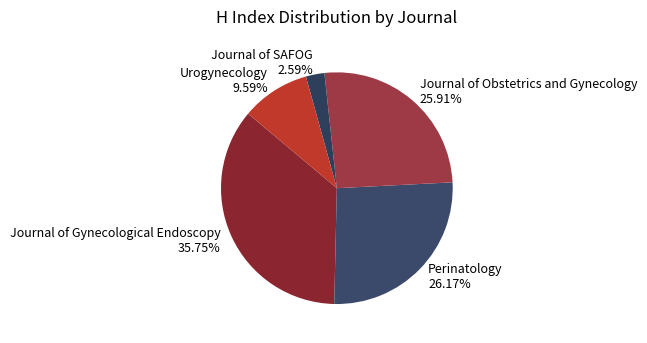

How many slices are in this pie chart?

5